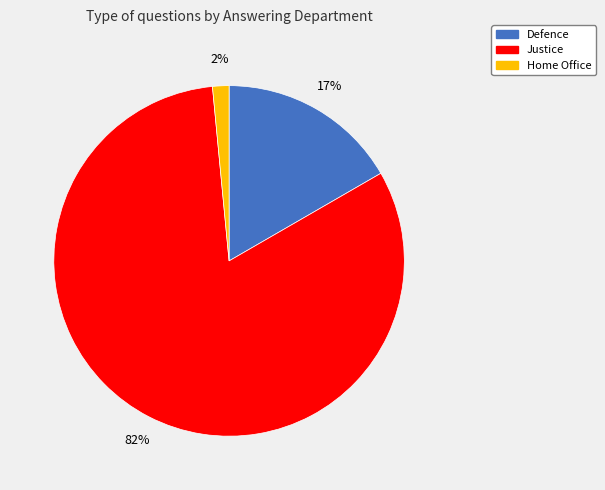

To the nearest percent, what is the average slice percentage?

33%